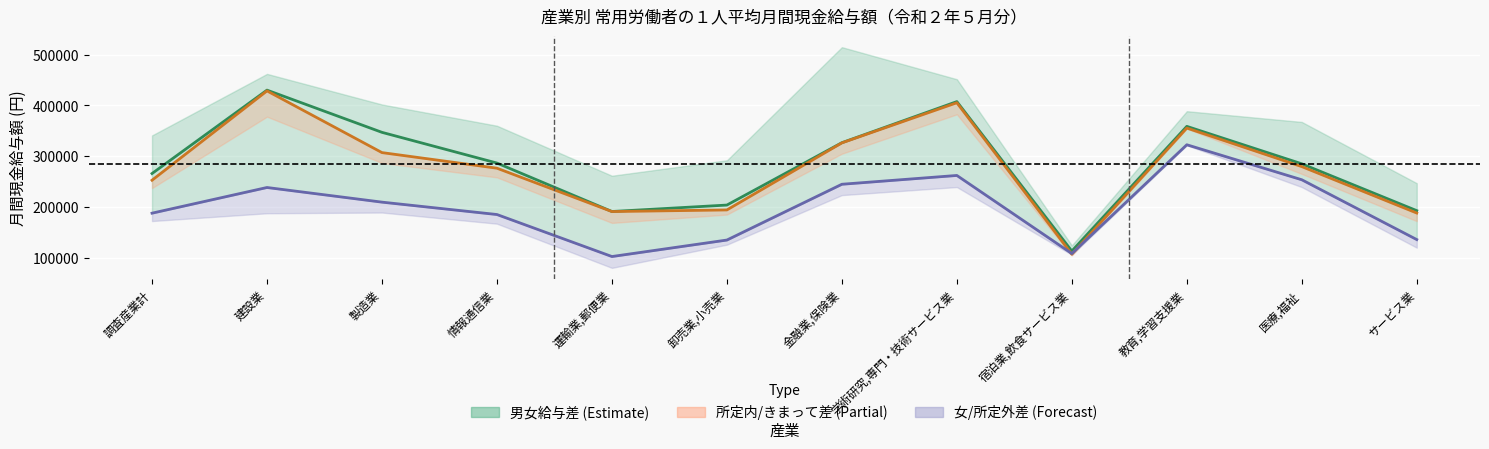

What is the label of the 4th point from the left?

情報通信業